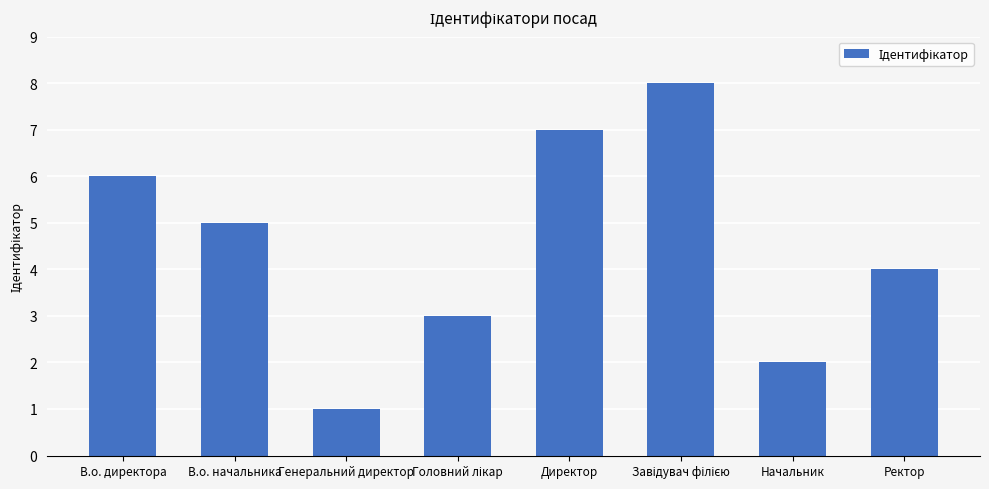

What value does the data have at Директор?

7